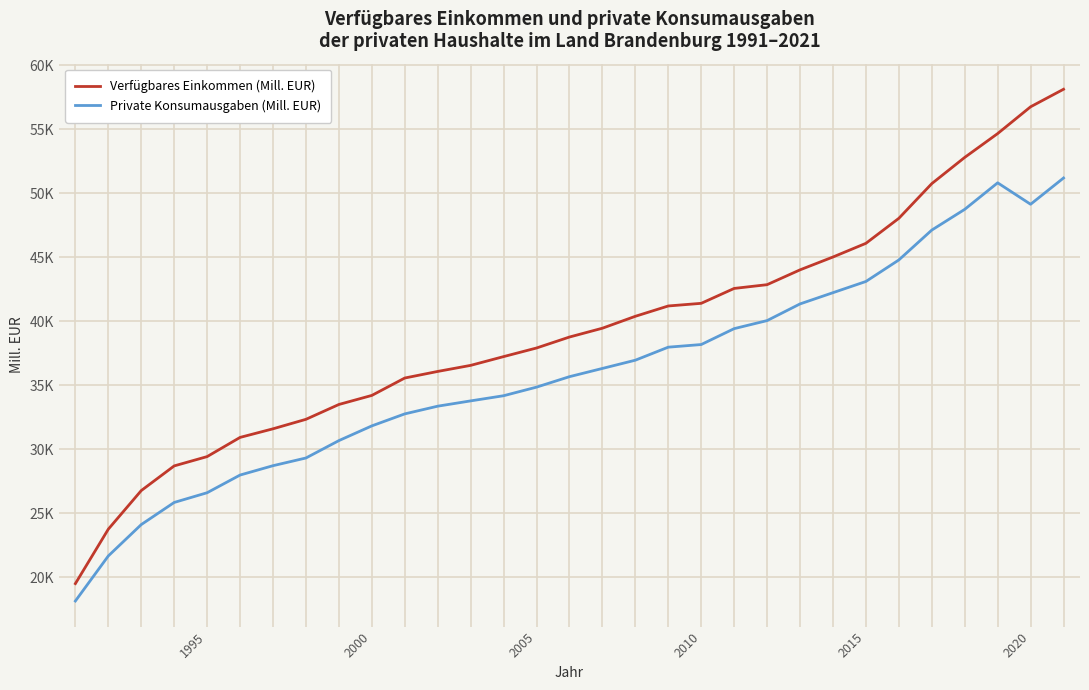

At which category does Private Konsumausgaben (Mill. EUR) reach its first local valley?

2020